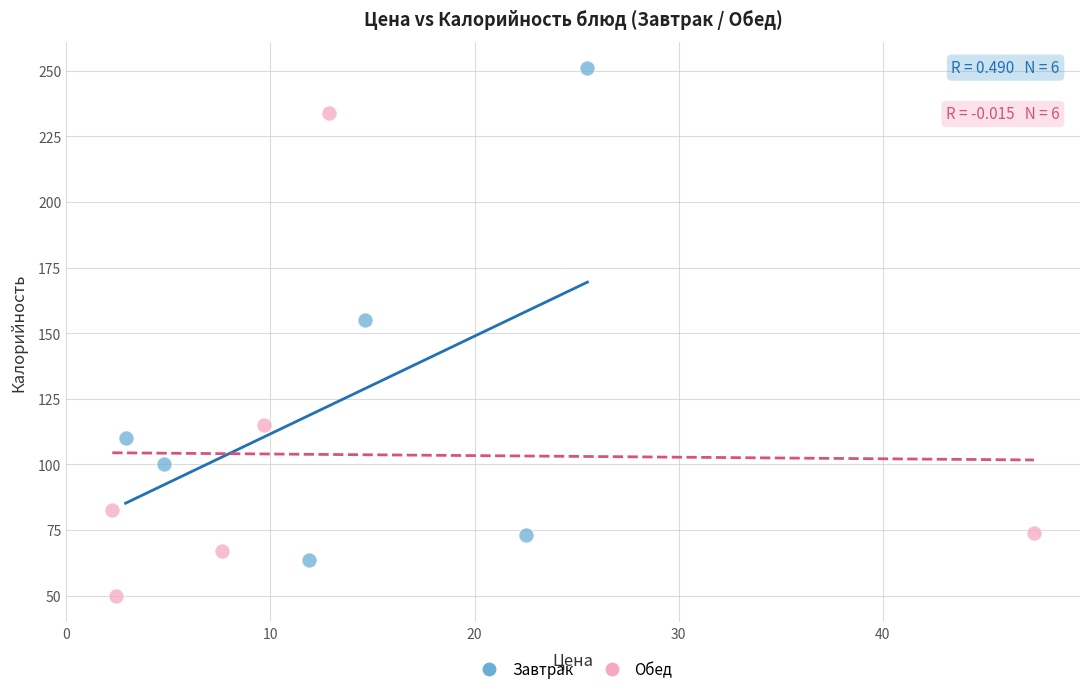

Which series contains the lowest Y value?

Обед